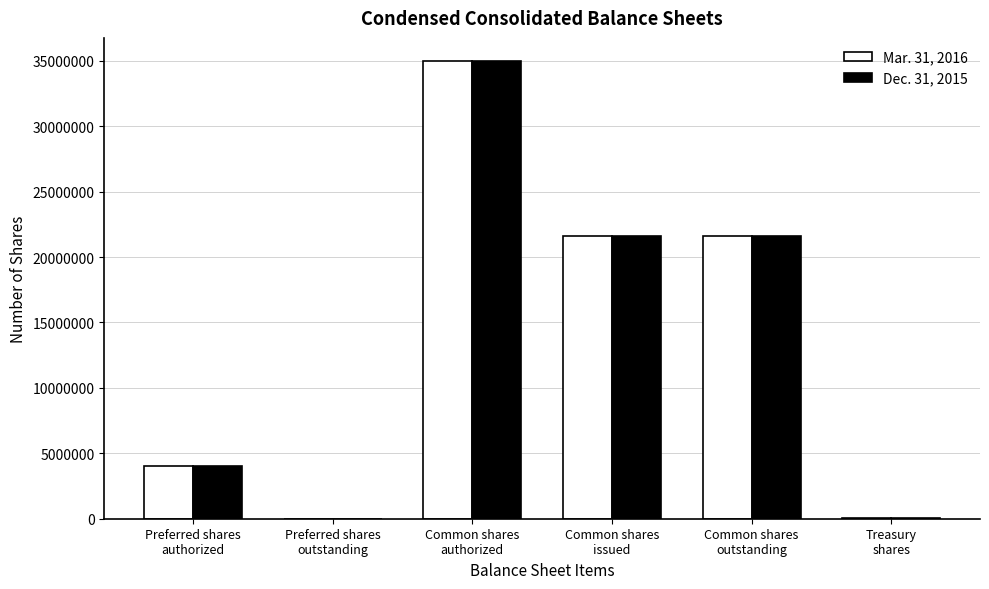

How many distinct data groups are displayed?

2